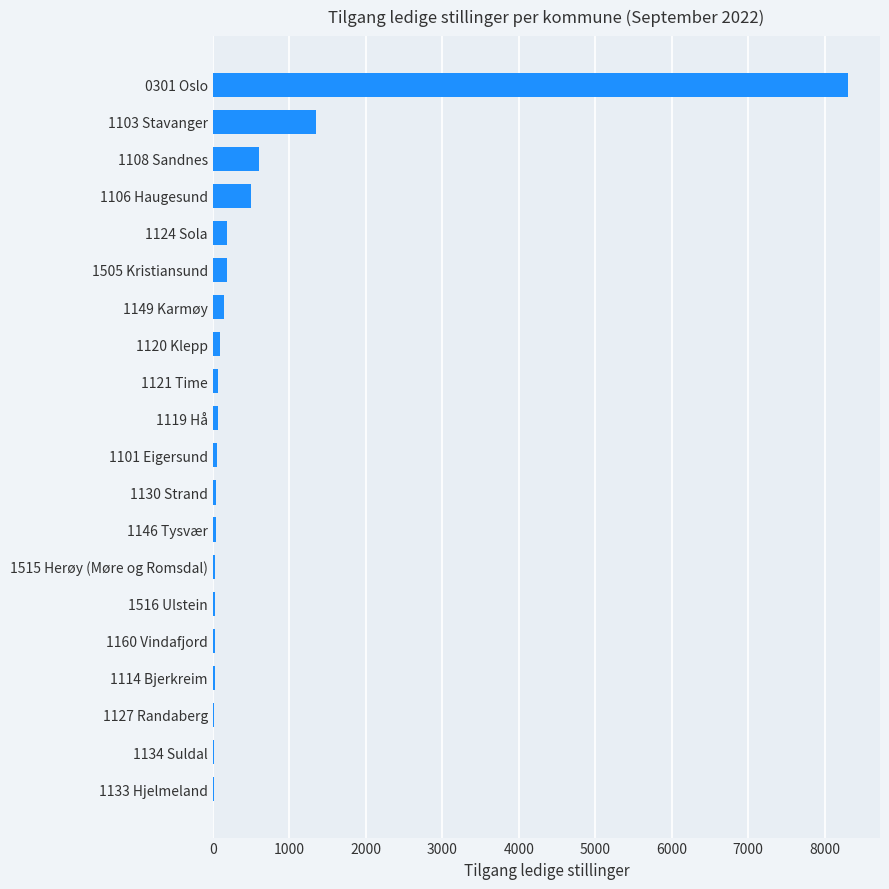

At which label is the value closest to 4160?

1103 Stavanger